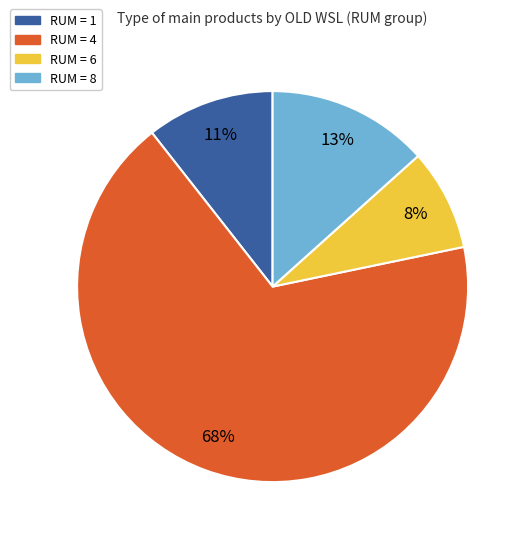

True or false: RUM = 4 accounts for 68% of the total.

True